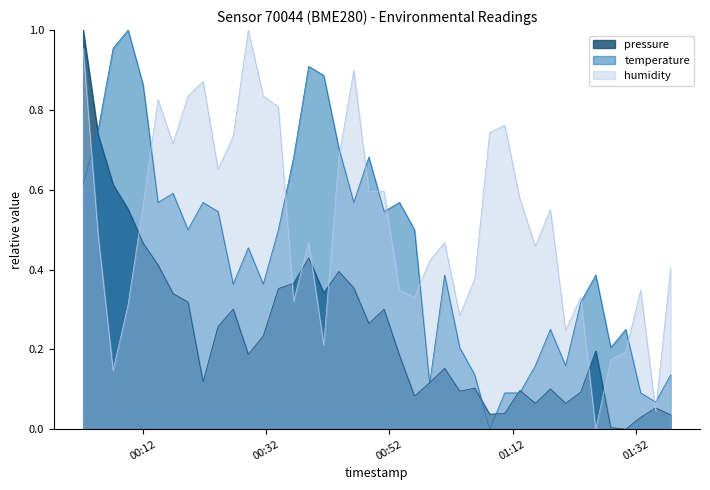

True or false: temperature and humidity cross at least once.

True